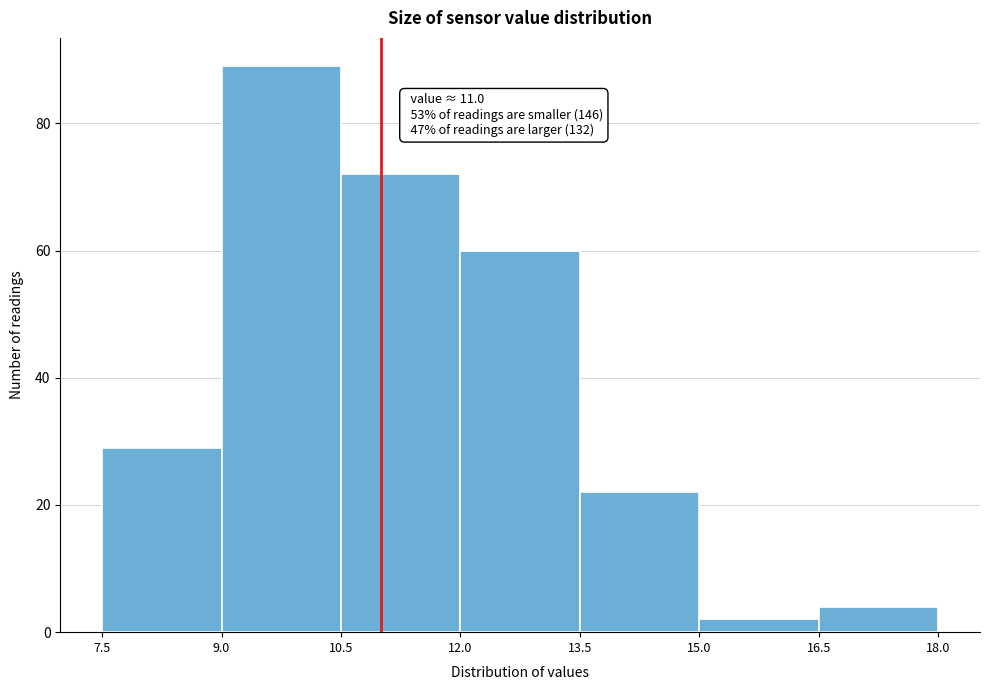

Over which range of the x-axis is the bar tallest?

9.0 to 10.5